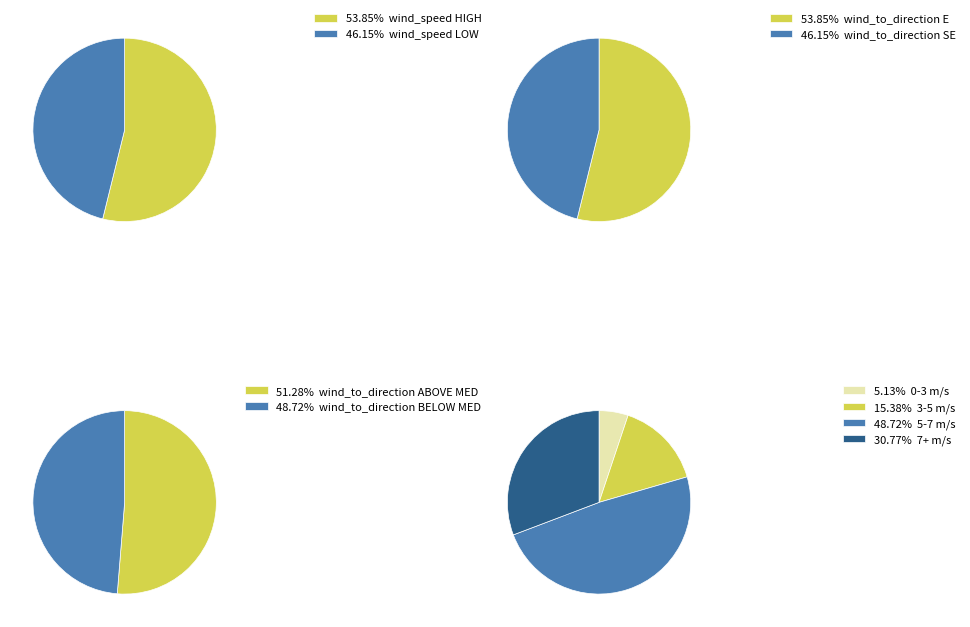

The 14 slice represents 12% of the pie. True or false?

False